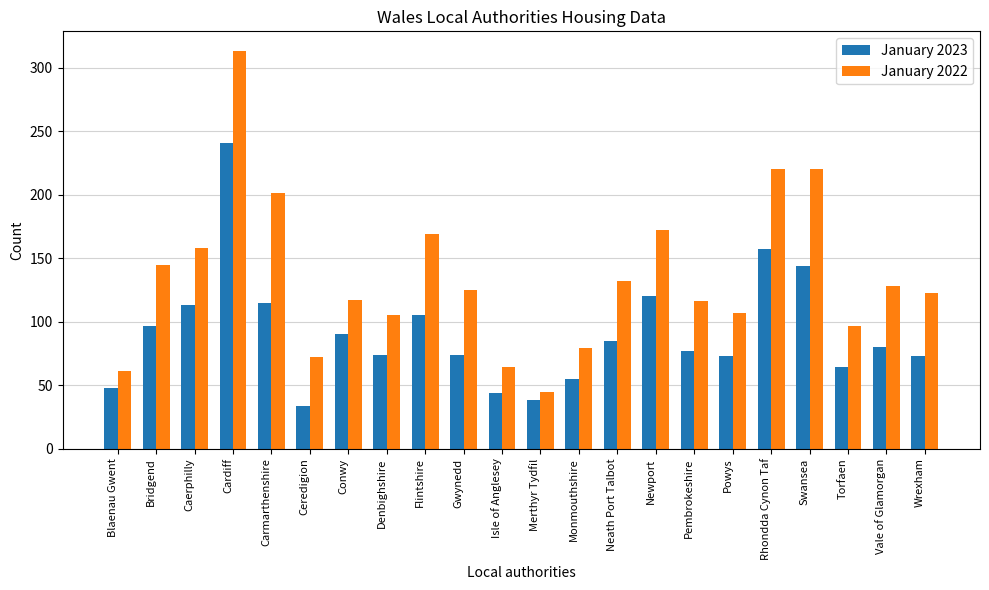

The January 2023 series shows 28 at Torfaen. True or false?

False